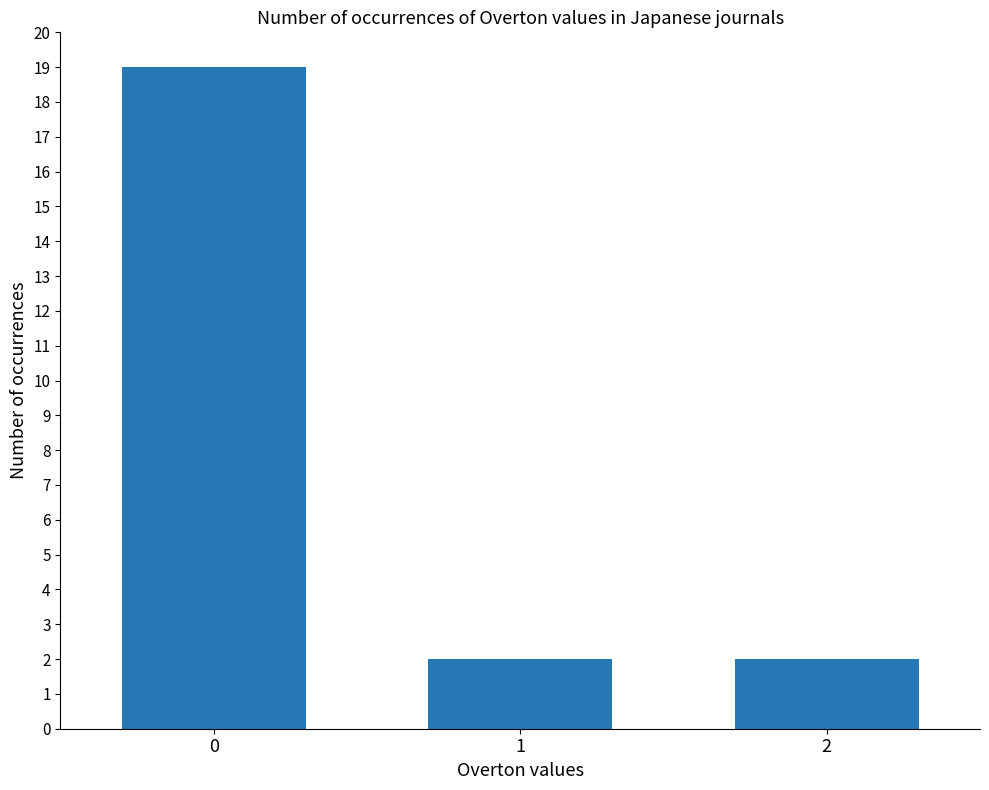

Reading right to left, what are all the values shown in this chart?

2=2	1=2	0=19